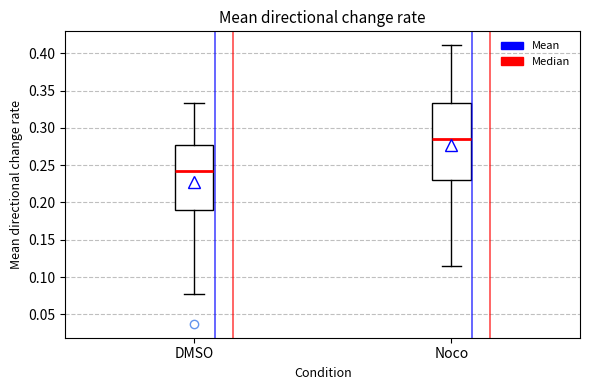

Where does the median line of the box for Noco sit on the y-axis? The values are not printed on the chart, so give them approximately, as read against the axis.

0.285